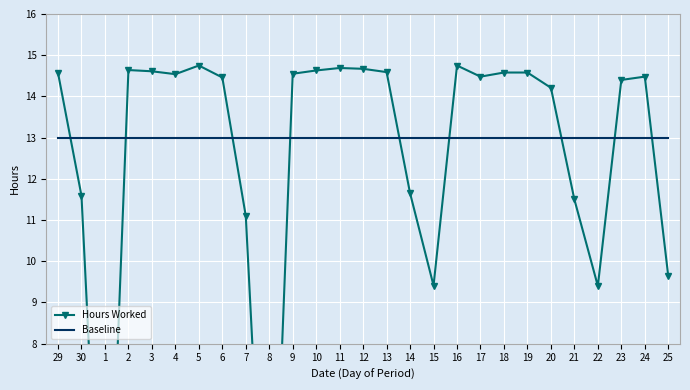

The value of Hours Worked at 11 is 4.5. True or false?

False